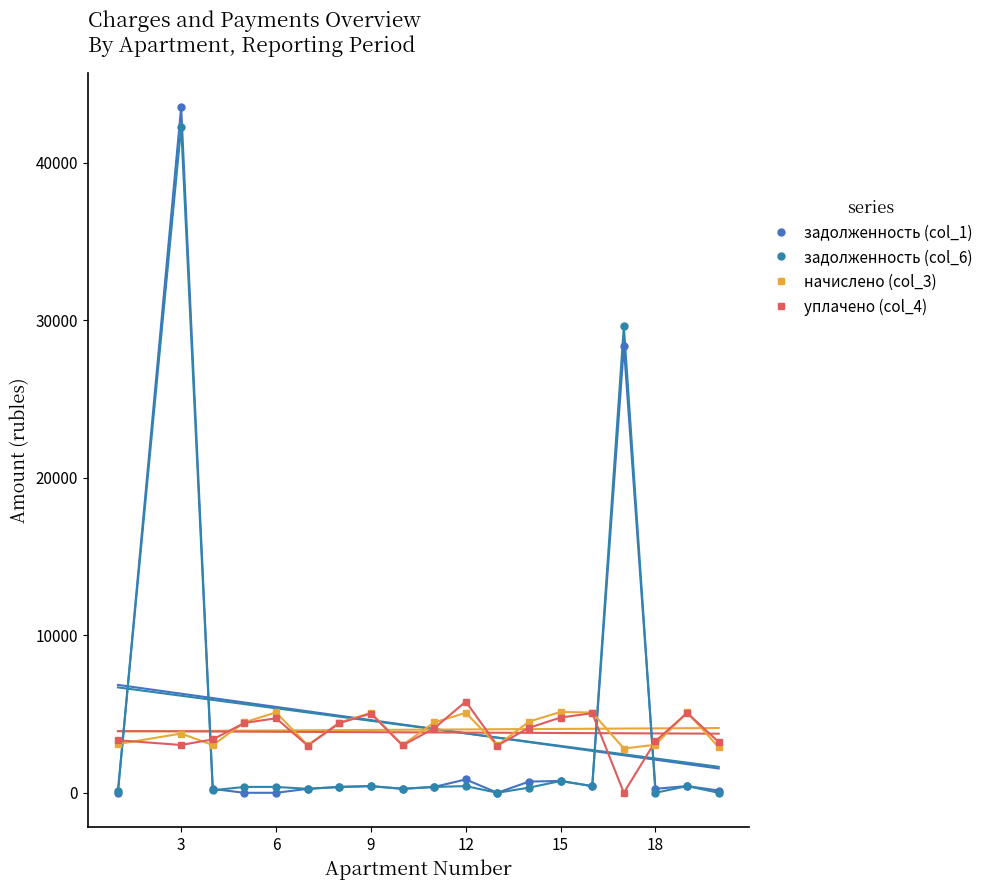

Is the value of задолженность (col_6) at 11 greater than the value of задолженность (col_1) at 8?

No